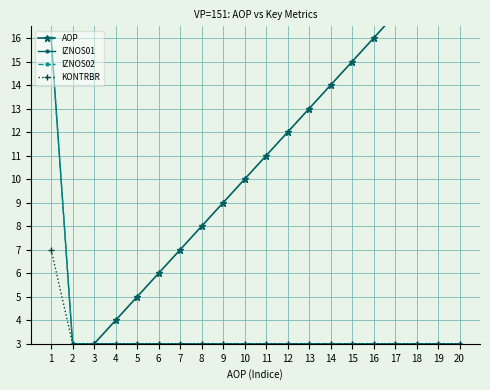

What is the lowest value of the IZNOS02 series?

3